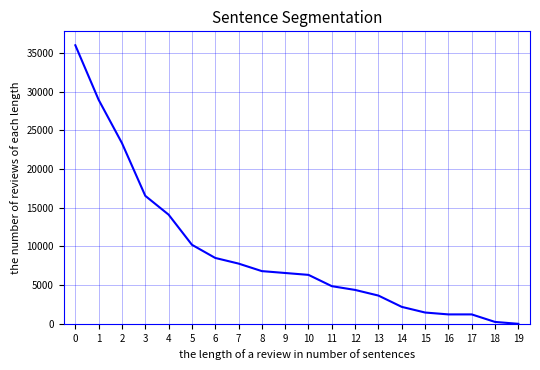

True or false: the data has more than 2 interior local peaks.

False